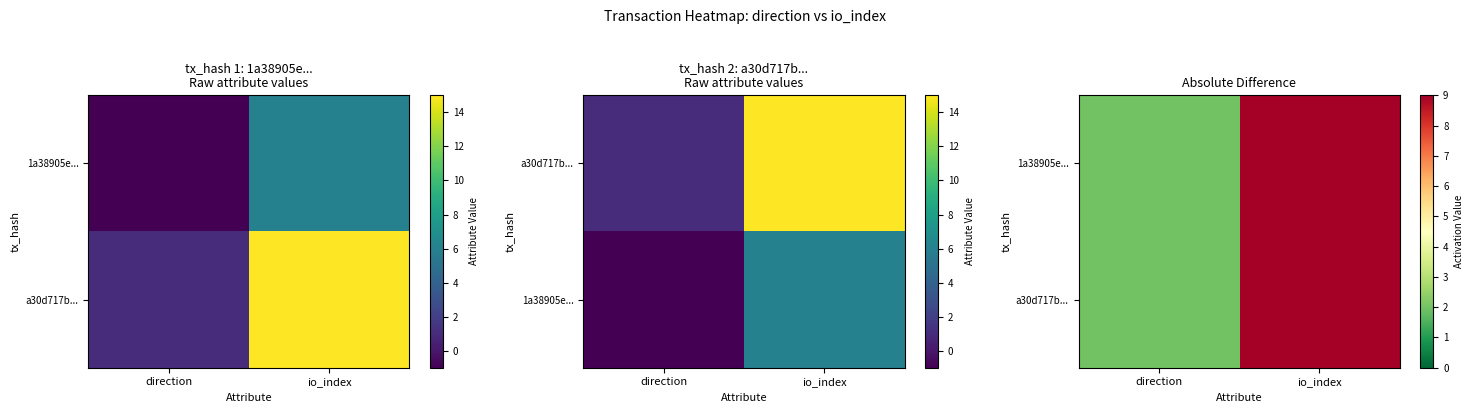

At which category is the sum across all series the highest?

io_index